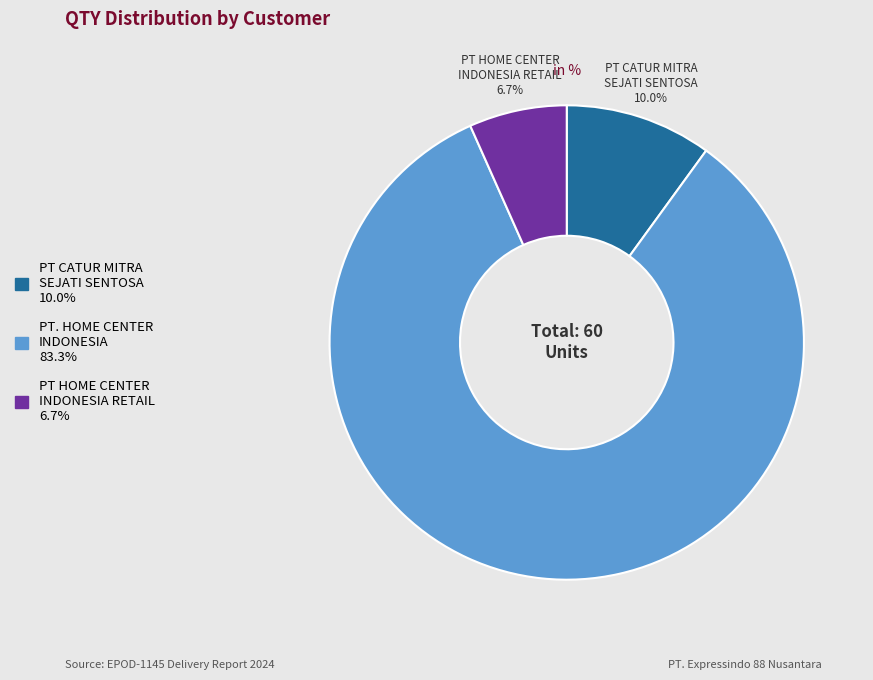

Is there any slice that represents more than half of the pie?

Yes